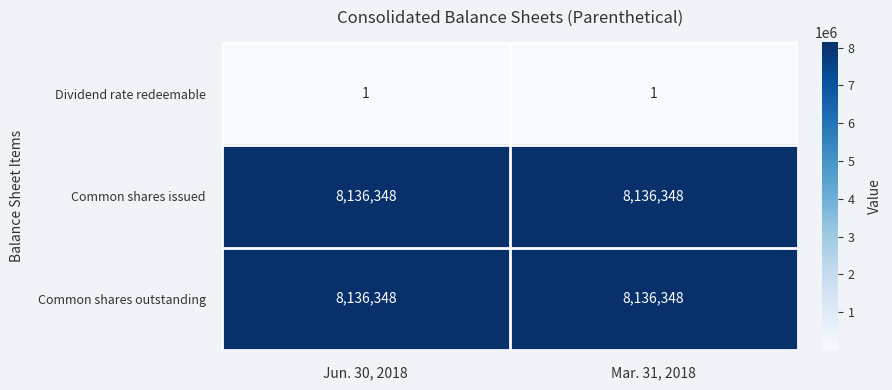

What is the difference between the highest and lowest values at Mar. 31, 2018?

8136347